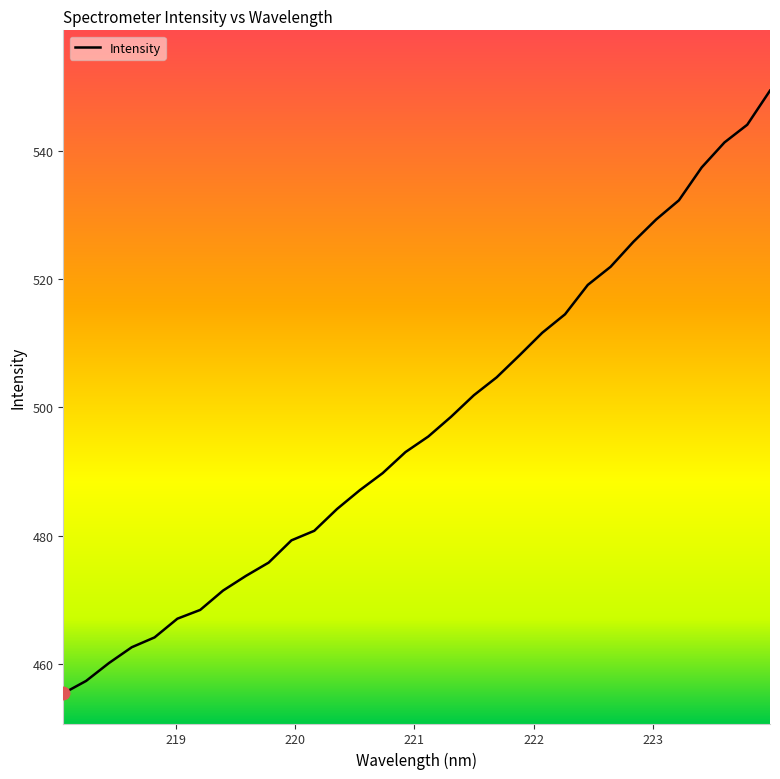

Does the chart have visible grid lines?

No